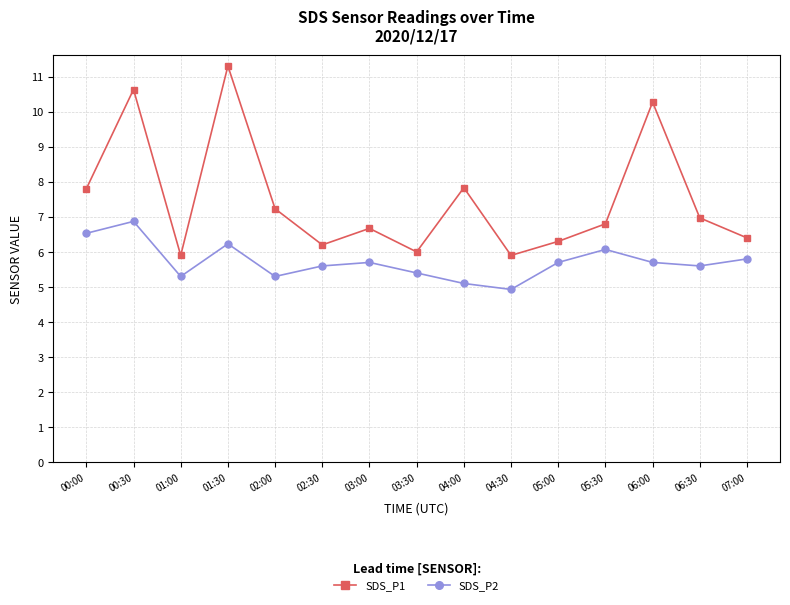

Does the chart have visible grid lines?

Yes